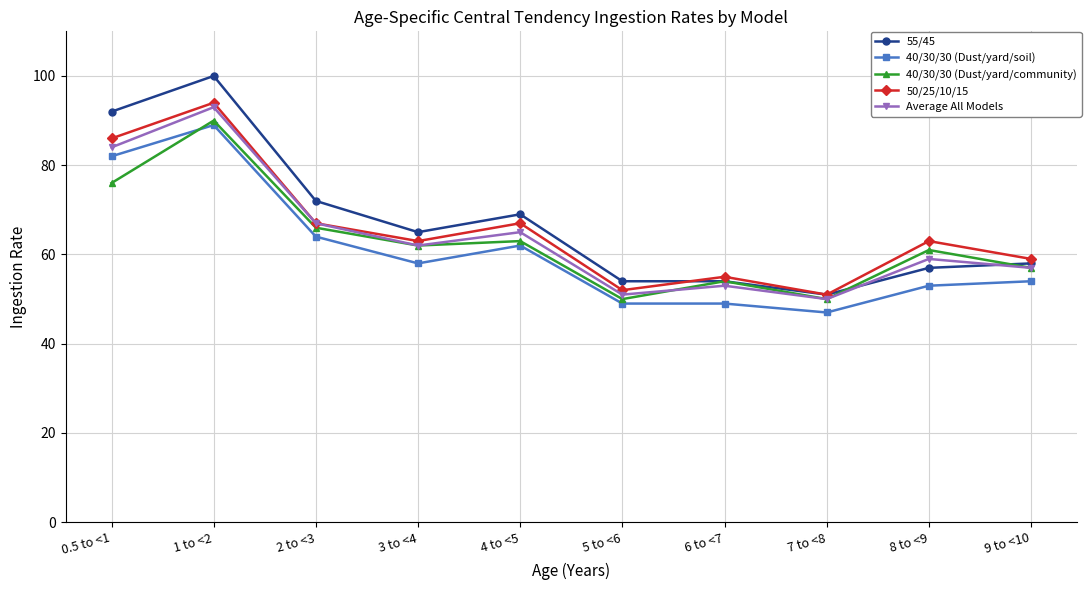

What is the sum of the 55/45 values at 4 to <5 and 2 to <3?

141